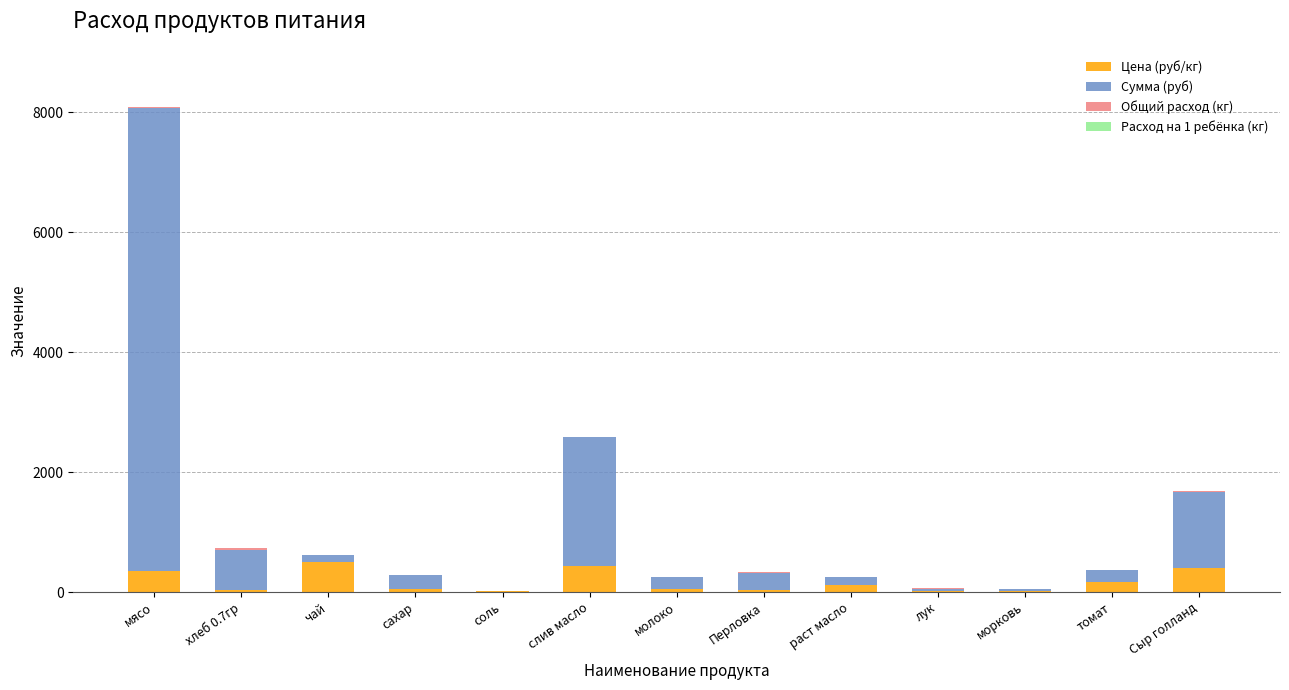

At which category is the sum across all series the highest?

мясо